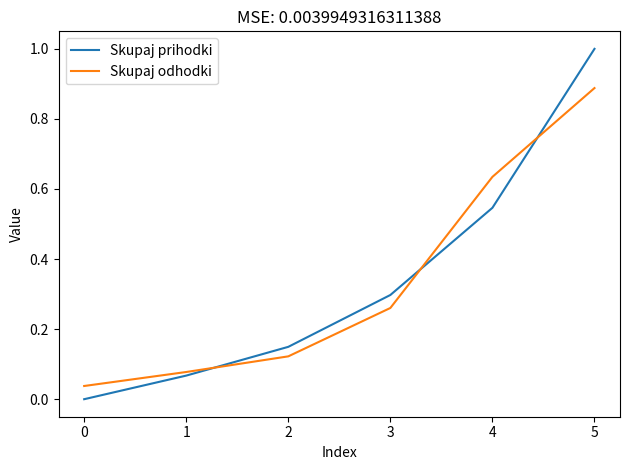

Is the value of Skupaj prihodki at 4 greater than the value of Skupaj odhodki at 5?

No